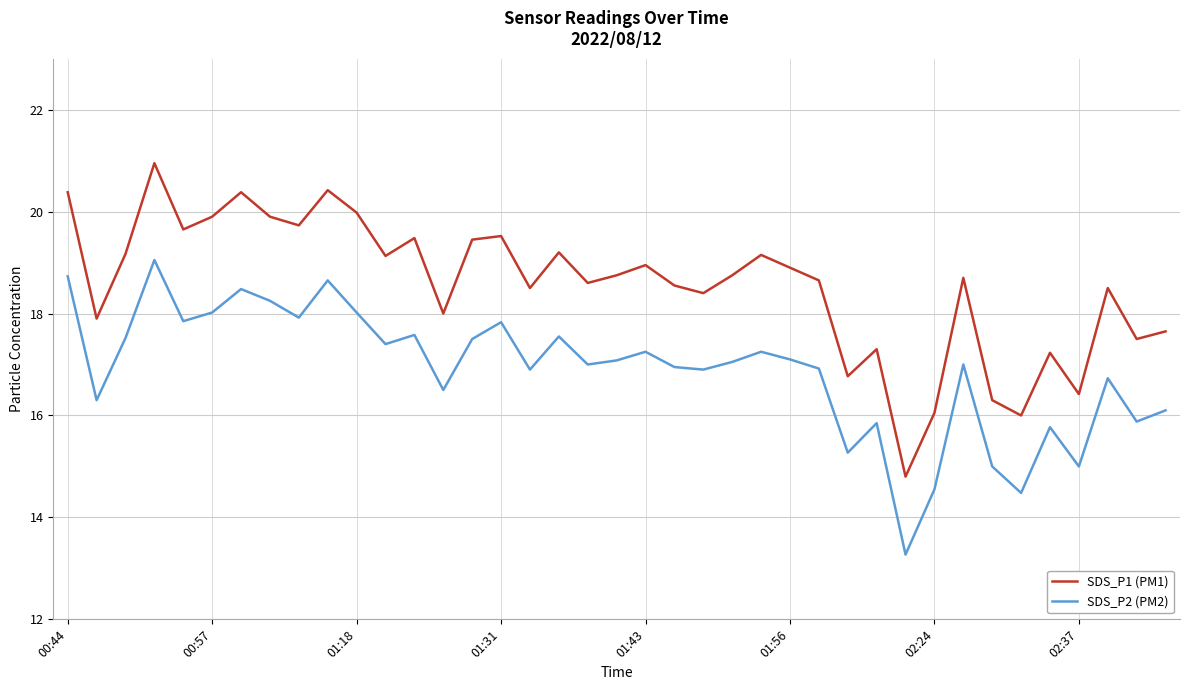

True or false: SDS_P2 (PM2) and SDS_P1 (PM1) intersect in this chart.

False